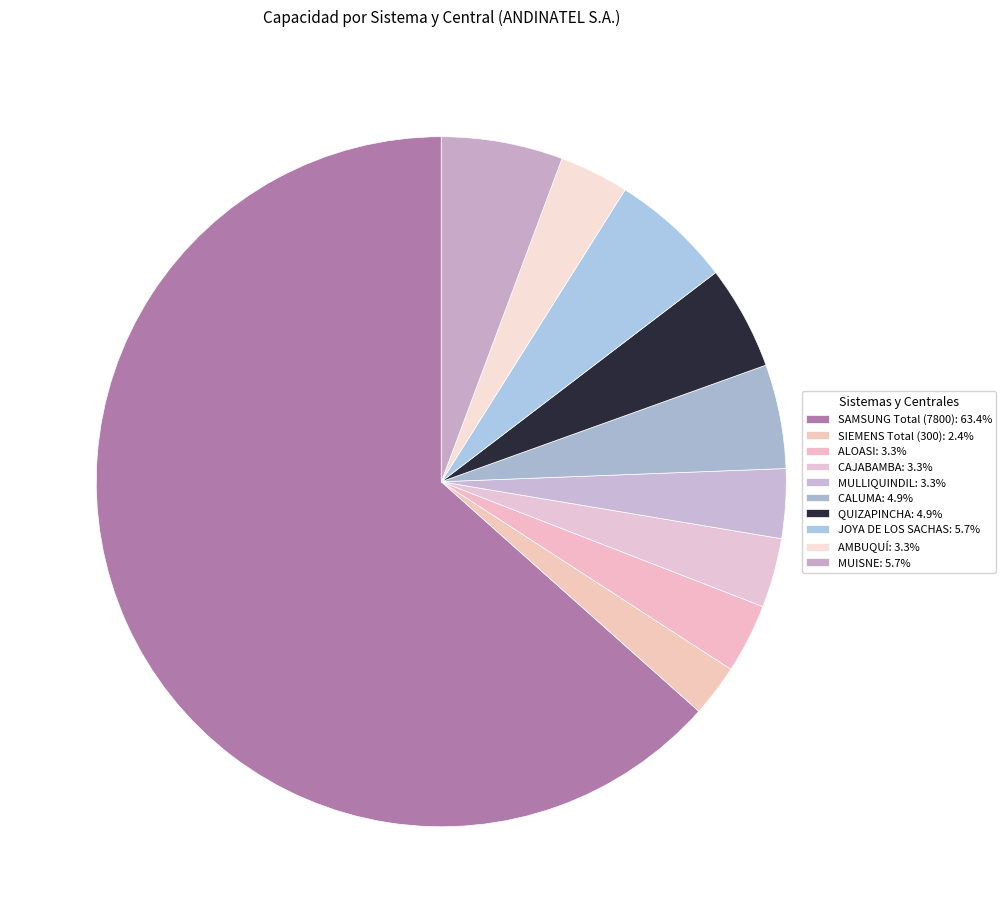

To the nearest percent, what is the difference between the SAMSUNG Total (7800) and AMBUQUÍ slice percentages?

60%